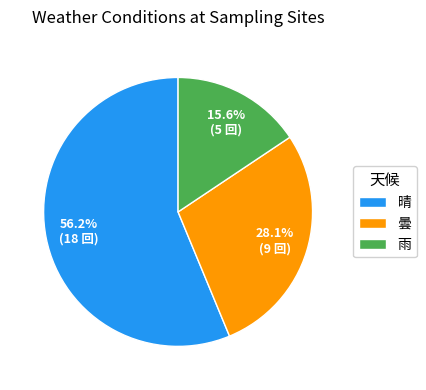

To the nearest percent, what is the difference between the largest and smallest slice percentages?

41%